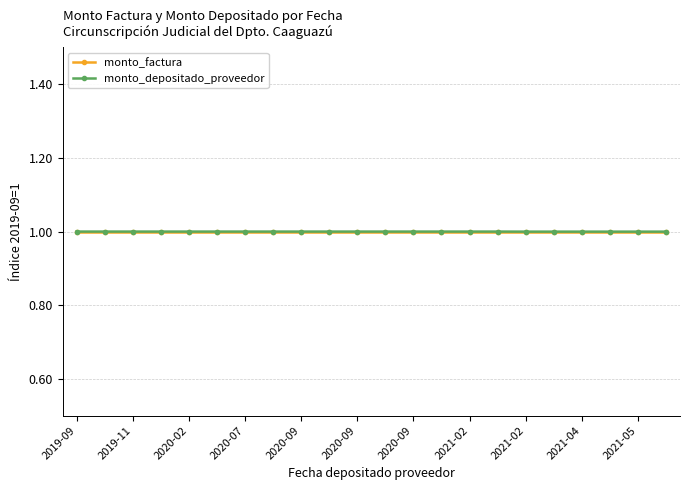

What are all the series names shown in the legend?

monto_factura, monto_depositado_proveedor